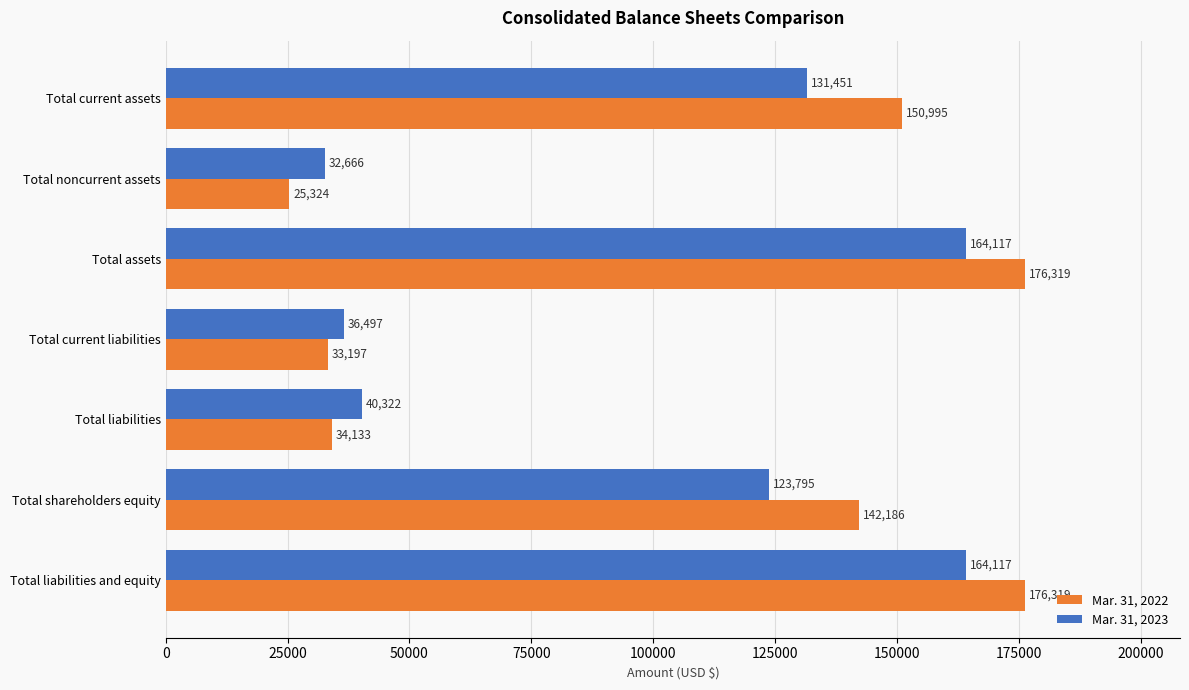

What is the smallest value displayed?

25324